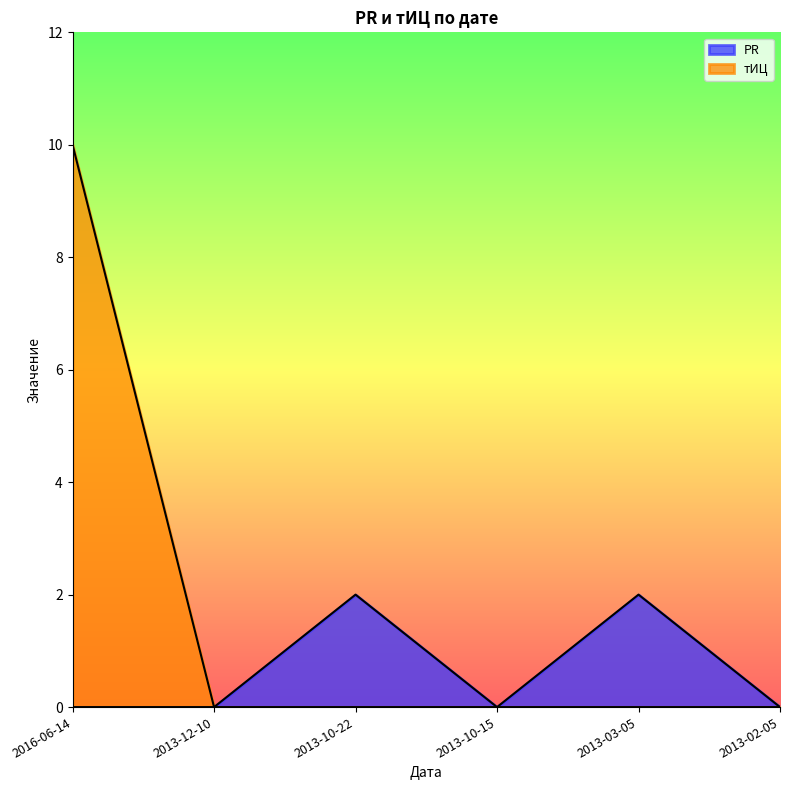

True or false: PR and тИЦ intersect in this chart.

False